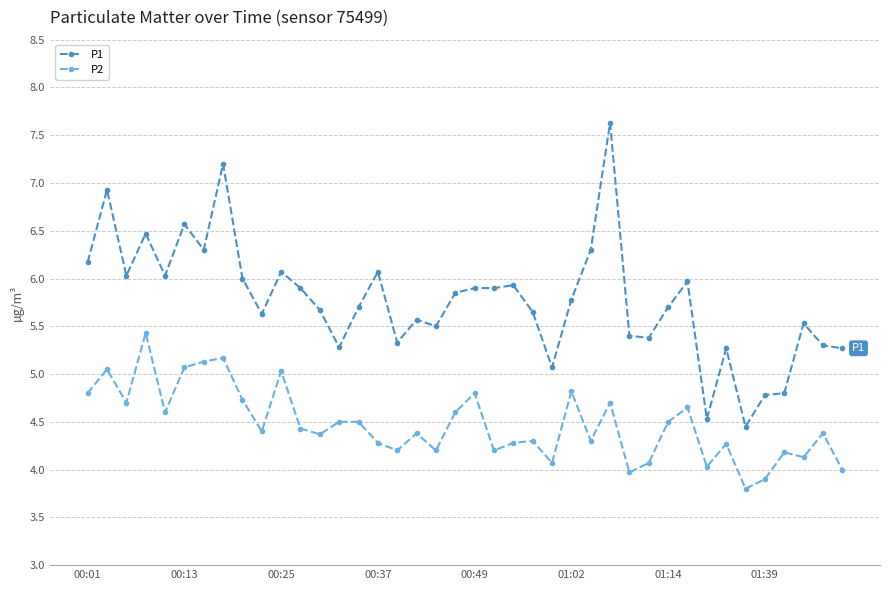

What is the value of the P2 point at the 9th from the left?

4.7